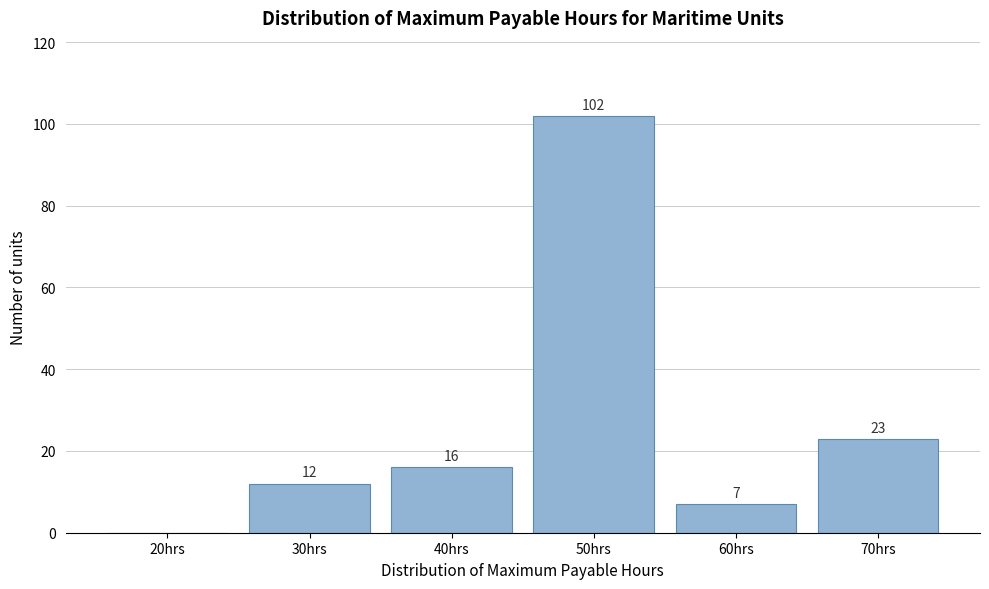

Reading right to left, what are all the values shown in this chart?

70hrs=23	60hrs=7	50hrs=102	40hrs=16	30hrs=12	20hrs=0